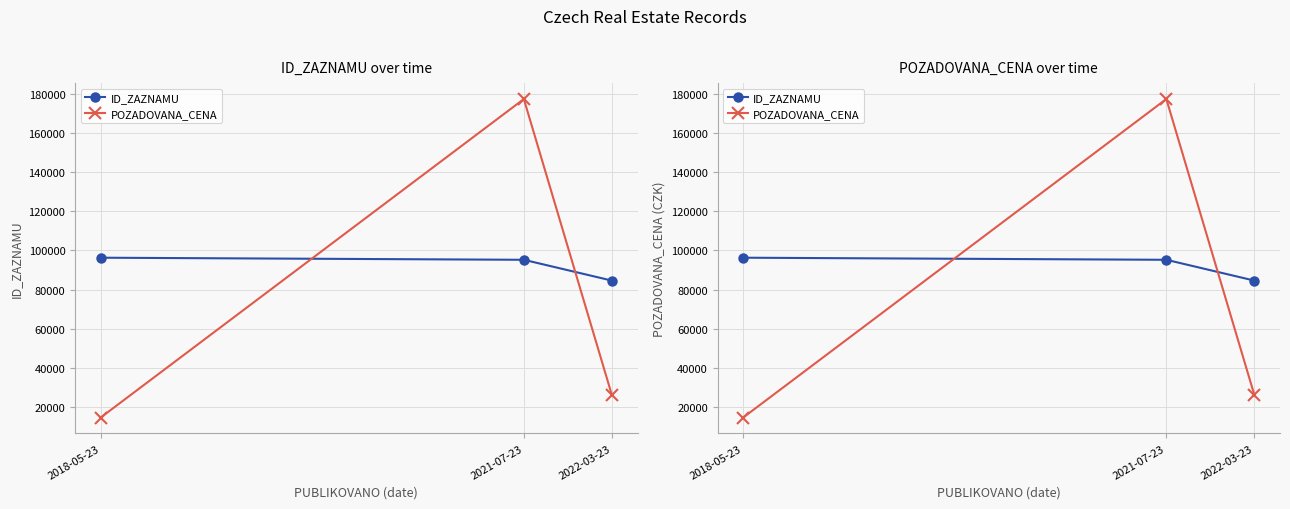

At which label is POZADOVANA_CENA closest to 96000?

2022-03-23